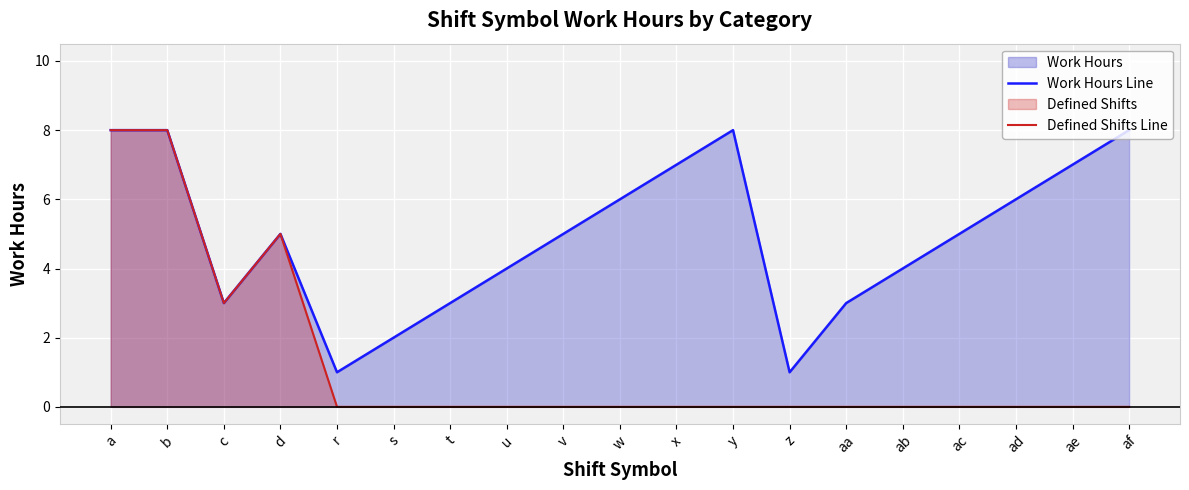

What is the total value across all series at d?

10